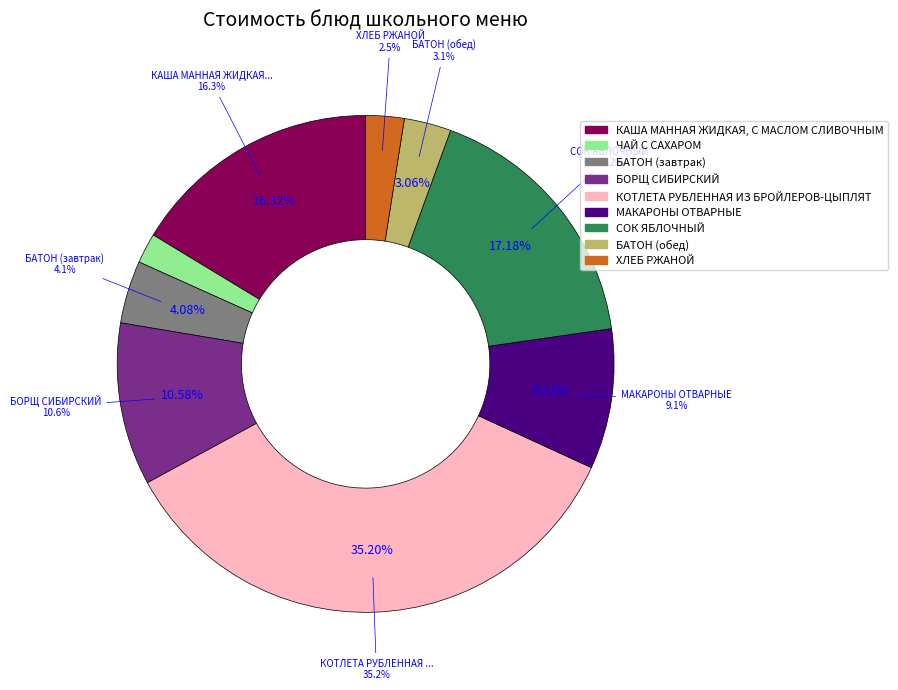

To the nearest percent, what is the difference between the ХЛЕБ РЖАНОЙ and ЧАЙ С САХАРОМ slice percentages?

1%